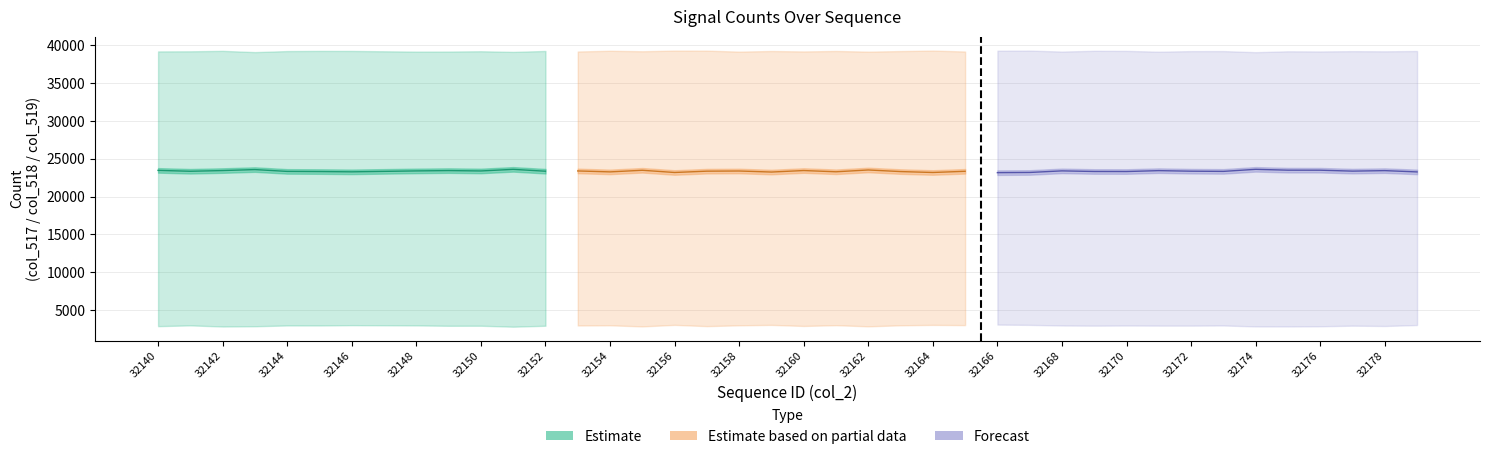

Count the number of categories in the chart.

40